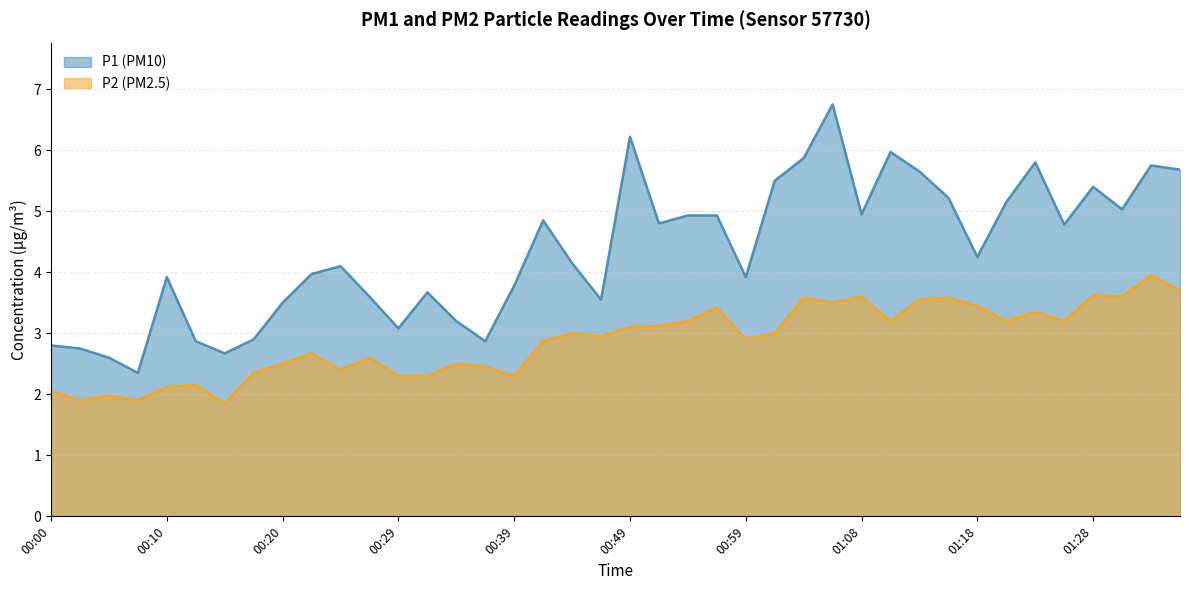

True or false: P2 and P1 intersect in this chart.

False